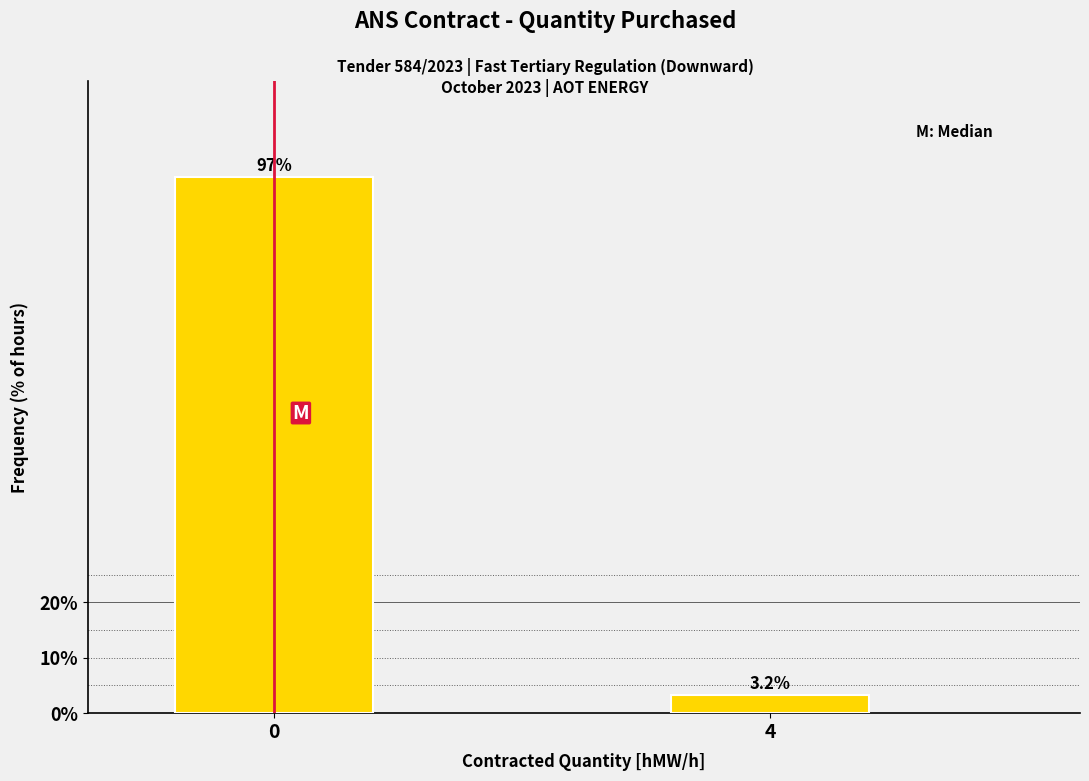

Reading right to left, transcribe all the data shown in this chart.

4=3.2	0=96.8